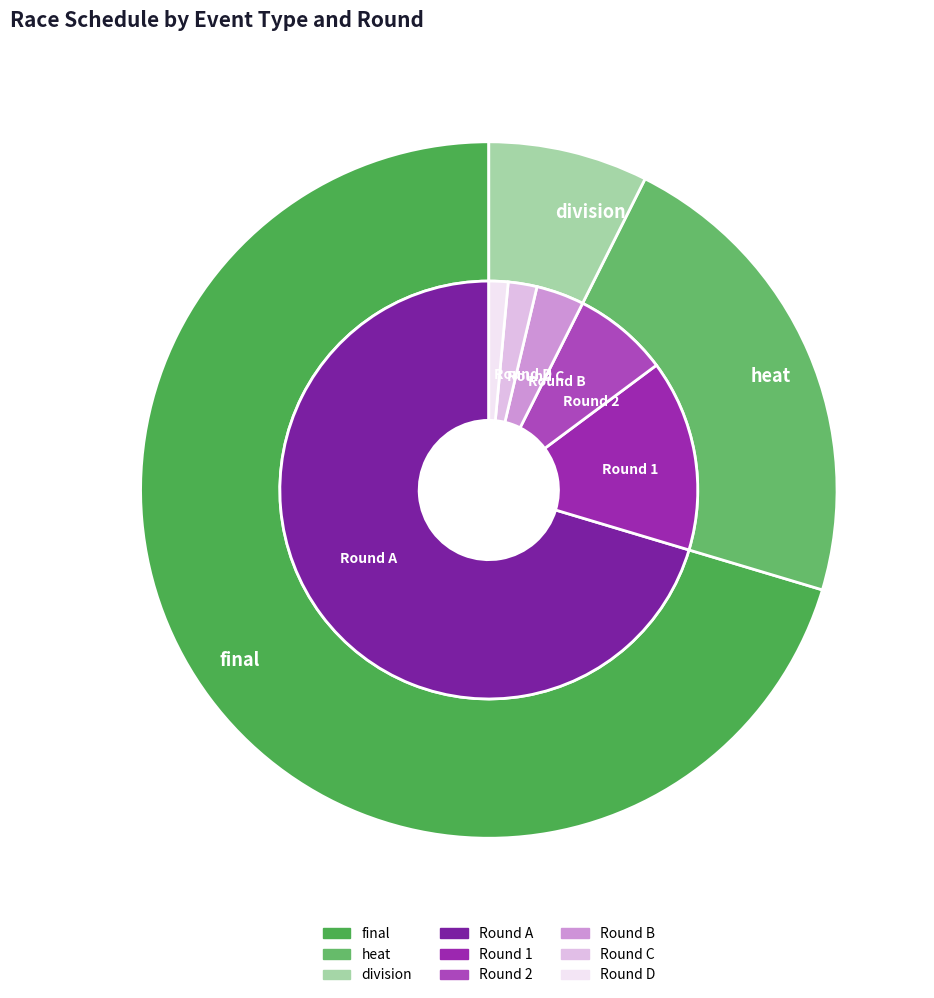

Does heat account for over 50% of the chart?

No